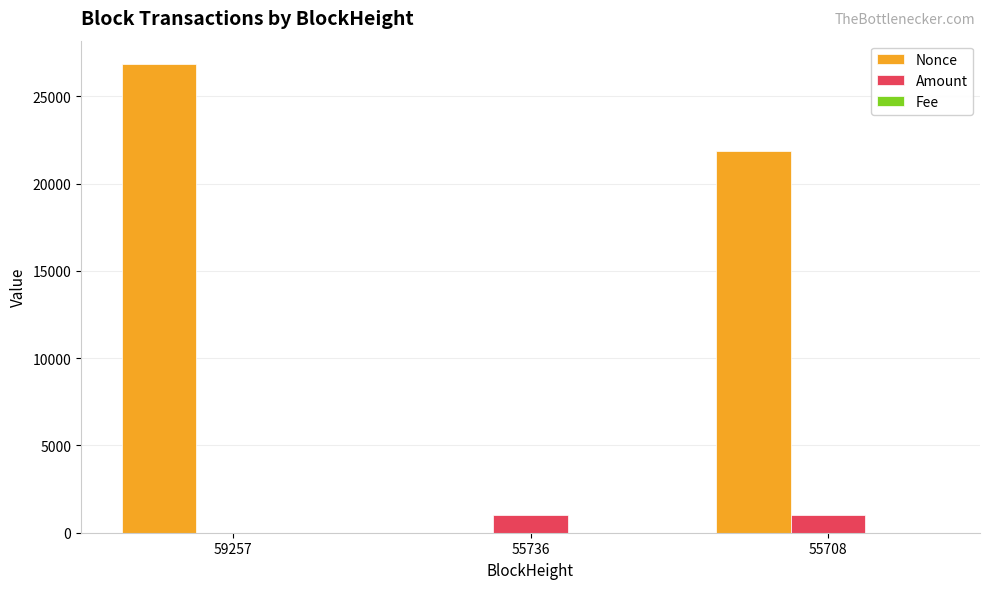

How many data points does each series have?

3